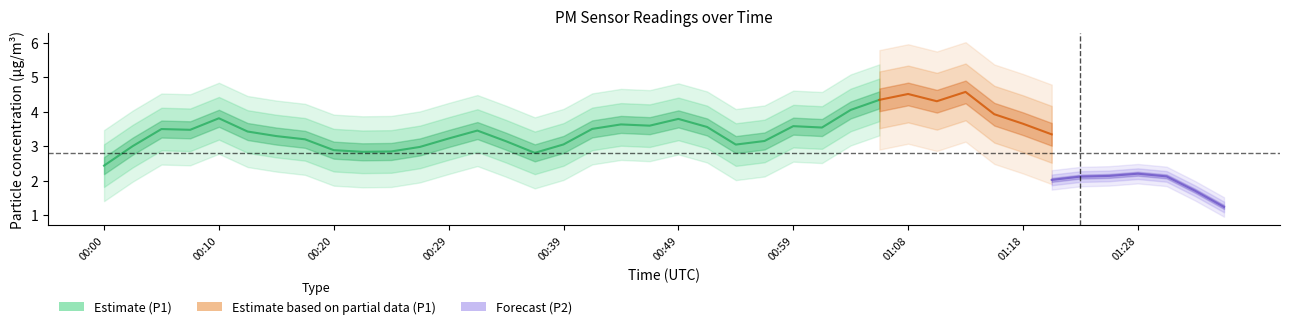

Rank the series by their maximum value, from lowest to highest.

P2, P1